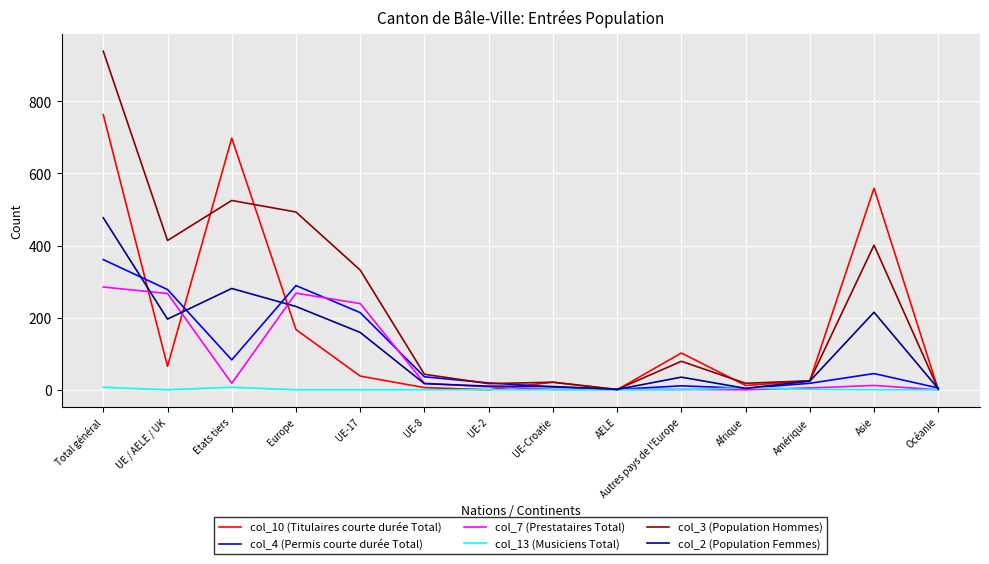

At which label does col_7 (Prestataires Total) reach its peak?

Total général